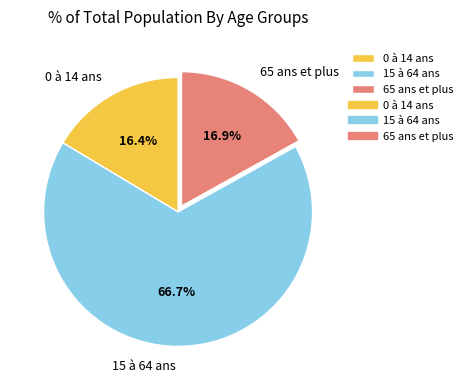

Which category accounts for the majority?

15 à 64 ans